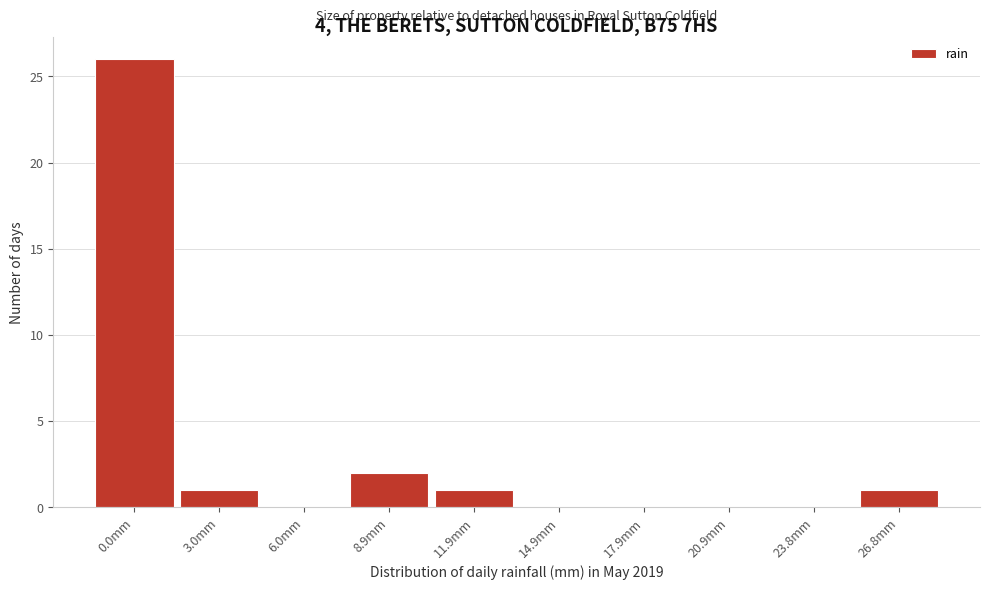

True or false: the data shows 0 at 20.9mm.

True